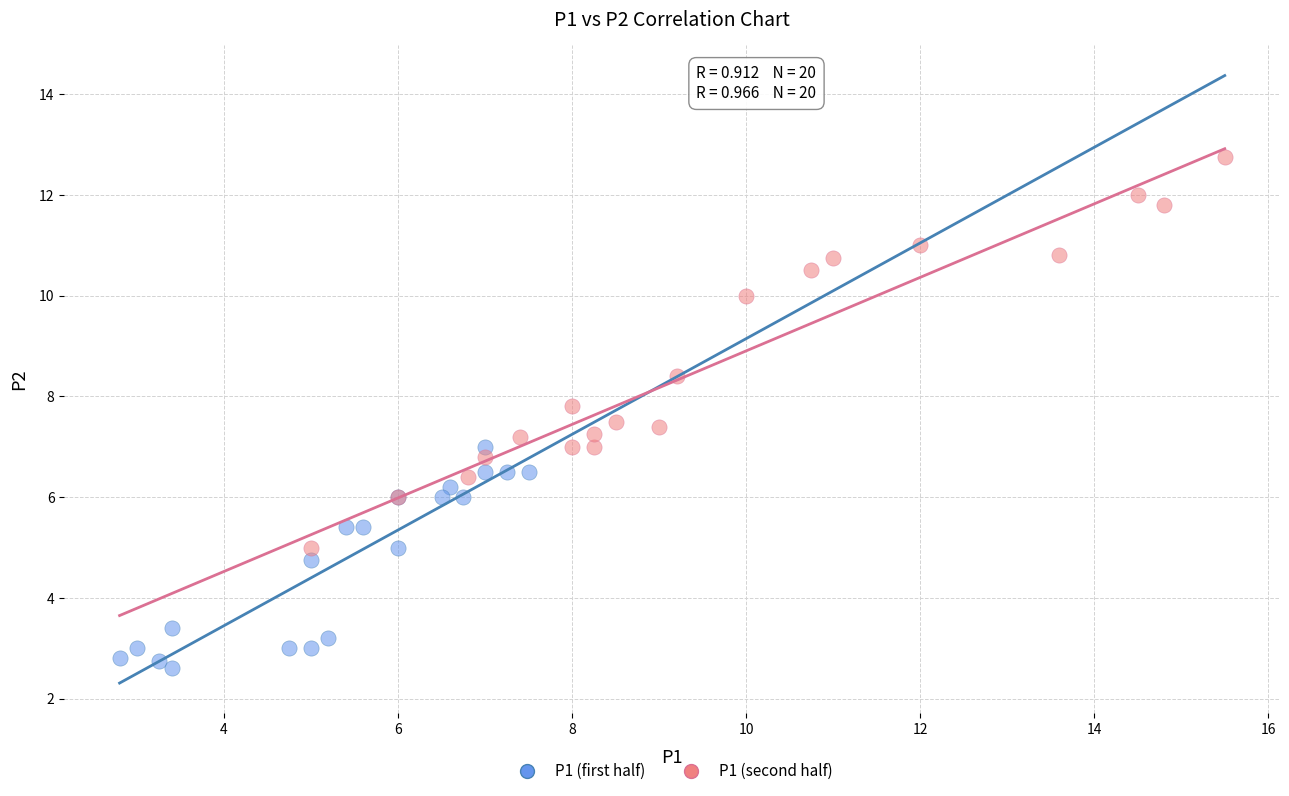

Which series reaches the minimum Y coordinate?

P1 (first half)